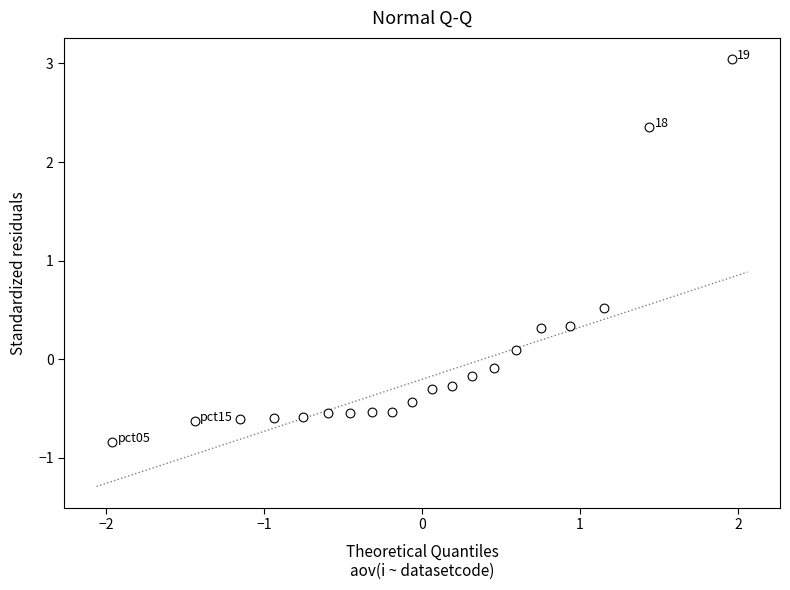

What Y value in the scatter plot is closest to 1?

0.5